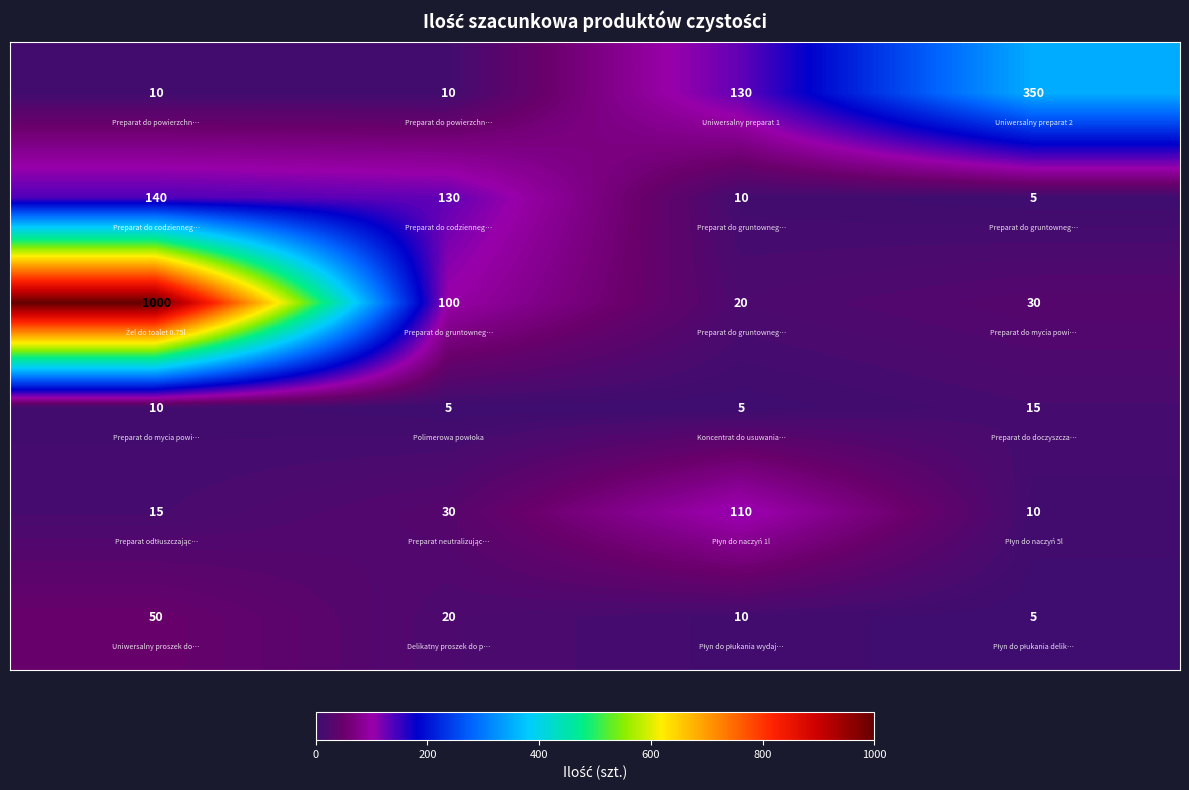

How many series are shown in this chart?

6